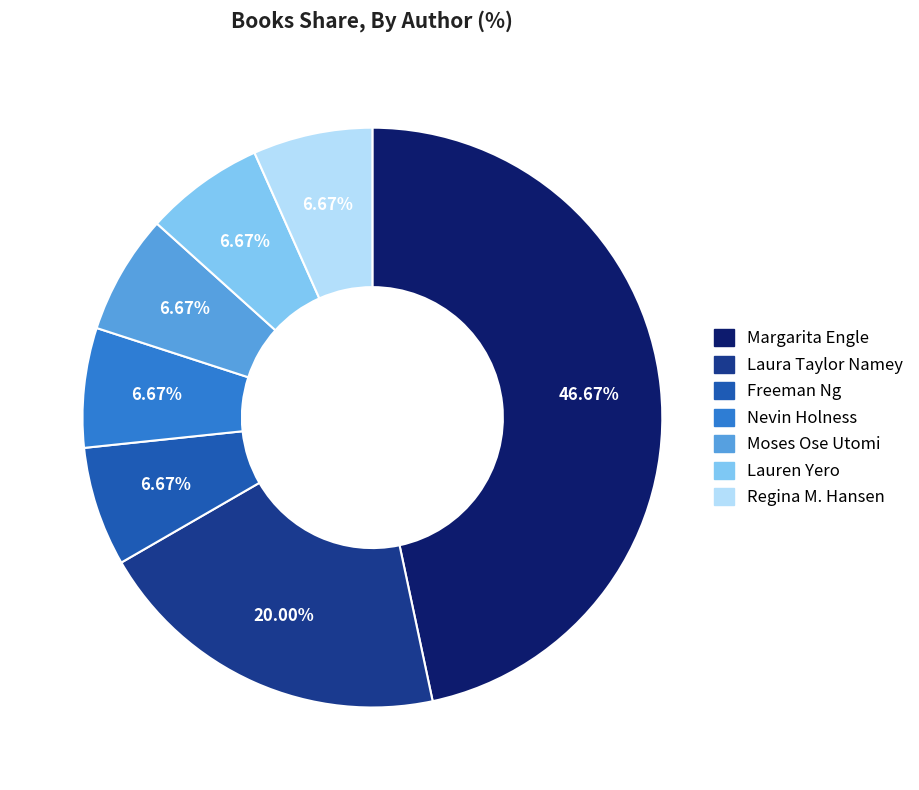

Which slice is the largest?

Margarita Engle